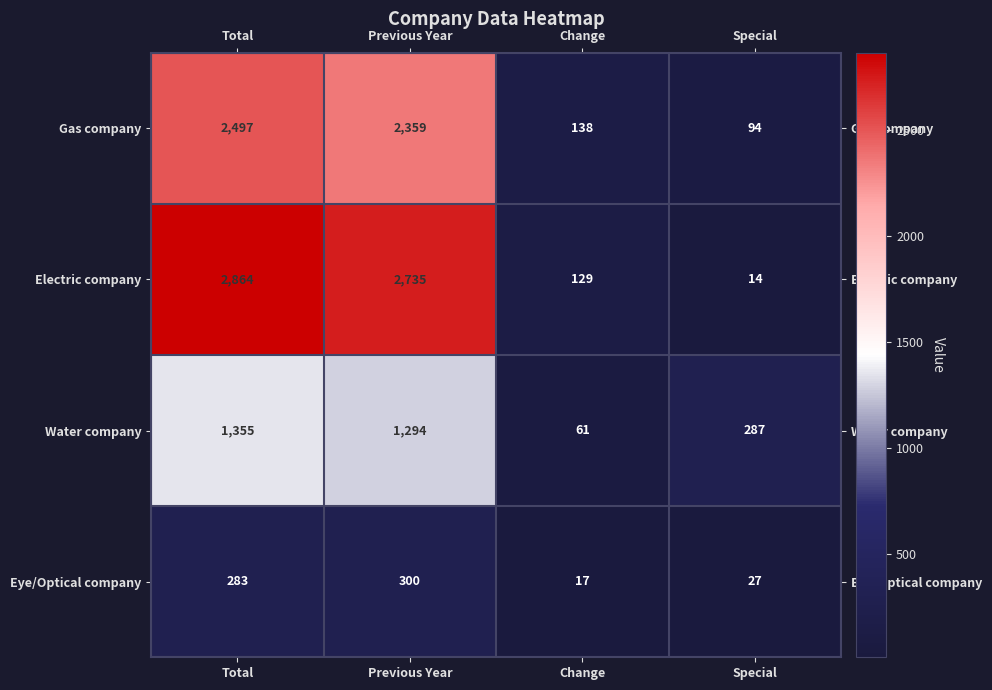

What is the difference between the Eye/Optical company values at Total and Change?

266